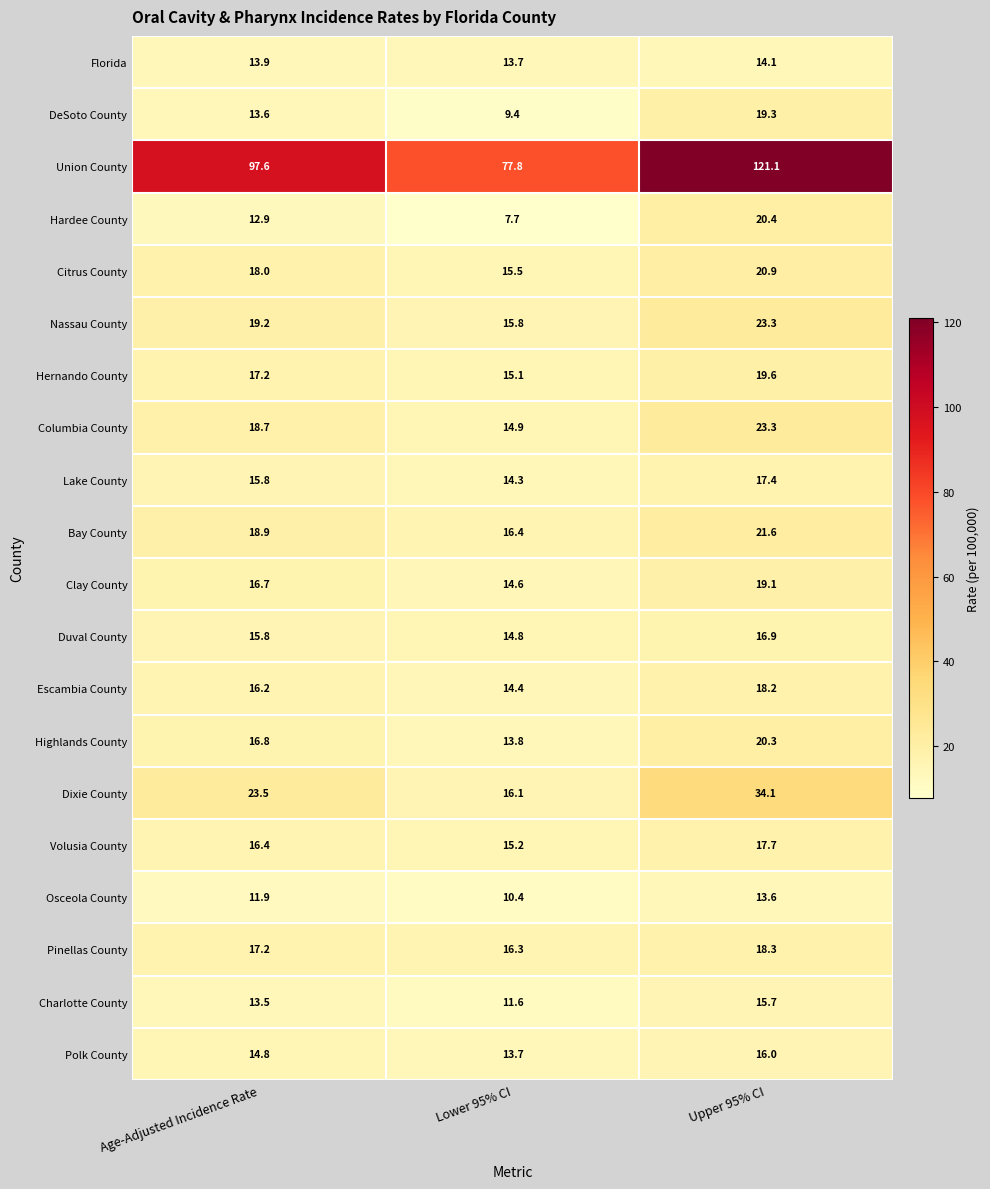

Which series has the largest range (max minus min)?

Union County